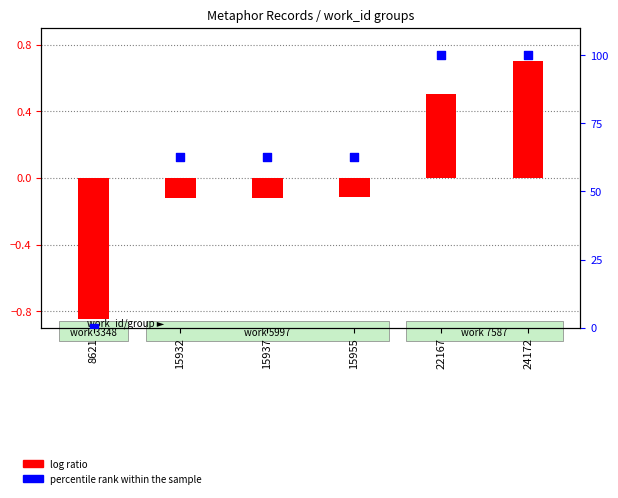

Approximately how many times larger is the value at 22167 compared to 15955?

1.6